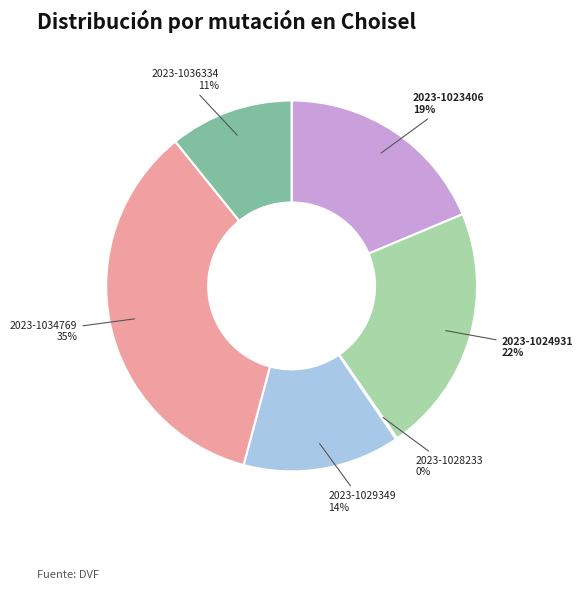

Combined, do 2023-1023406 and 2023-1024931 account for over 50%?

No